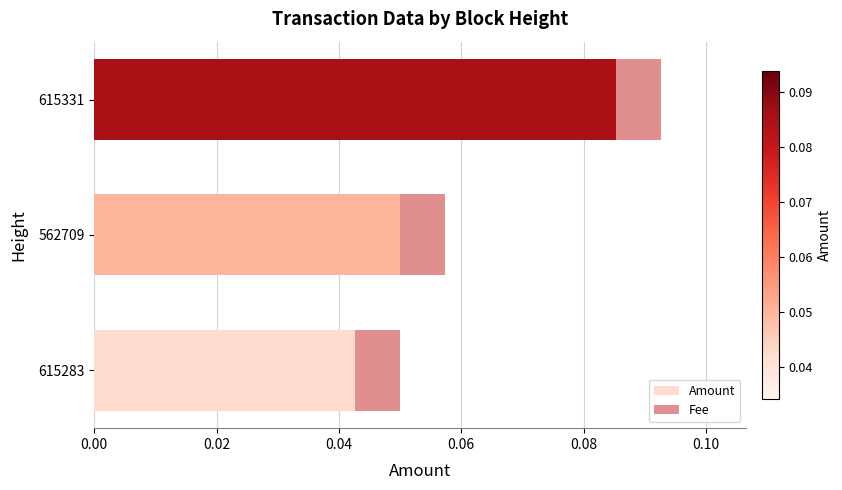

At which category is the sum across all series the highest?

615331